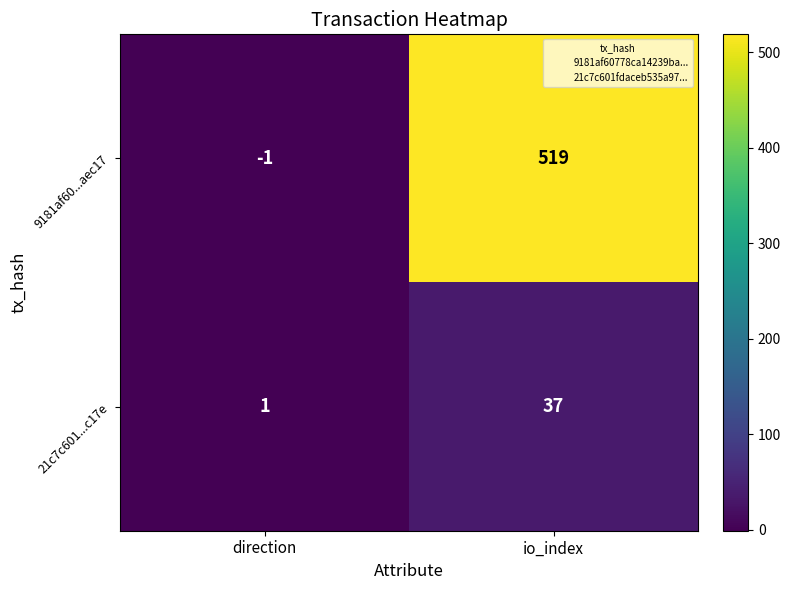

At which category does the chart reach its minimum across all series?

direction